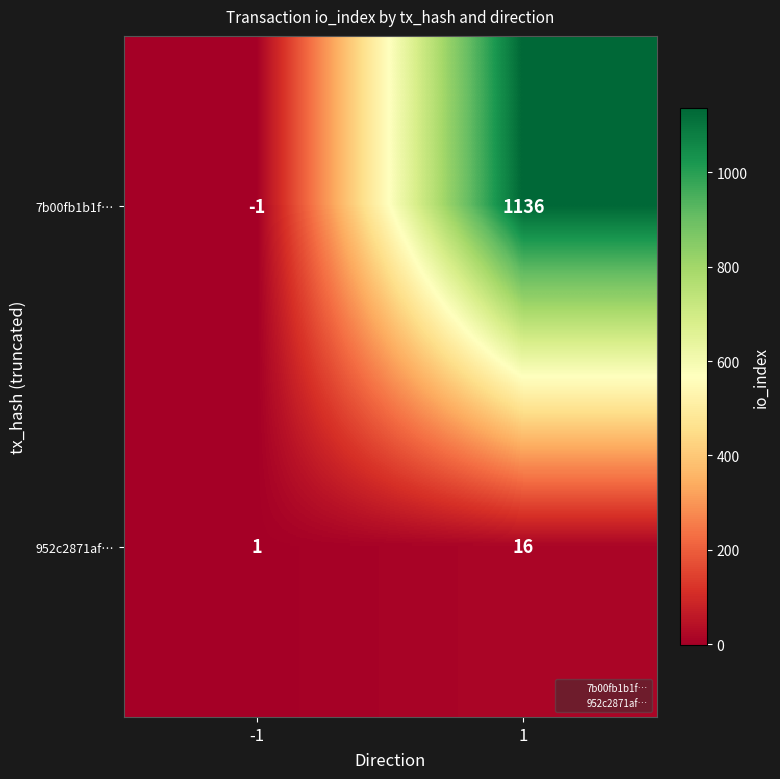

Count the number of data series in this chart.

2